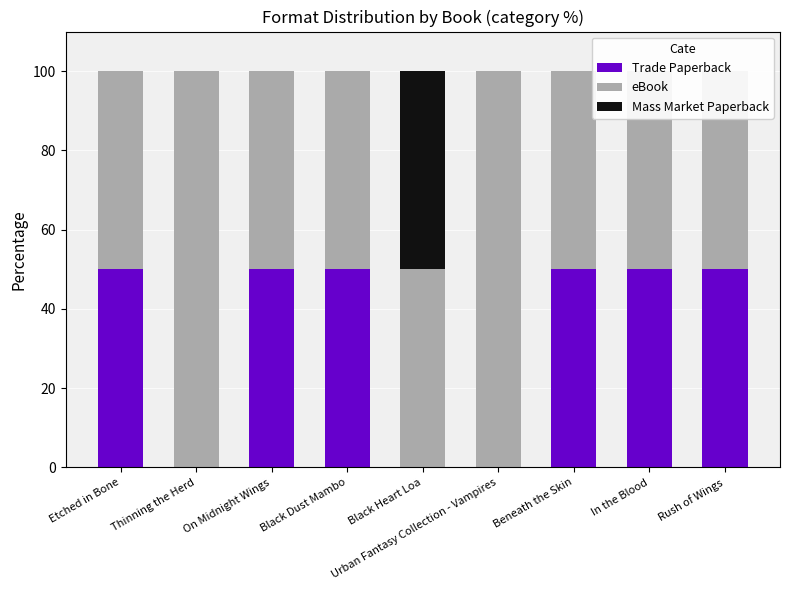

How many bars are there in each group?

3